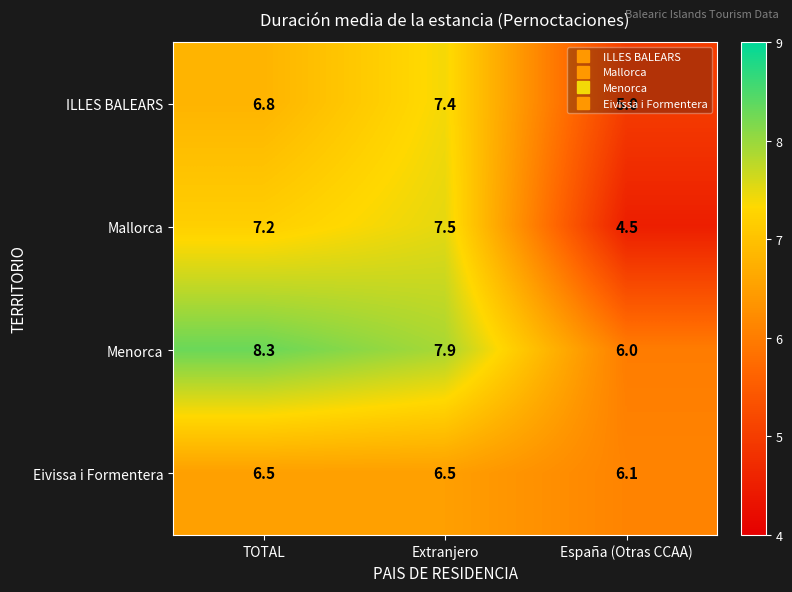

Which series has the widest spread of values?

Mallorca